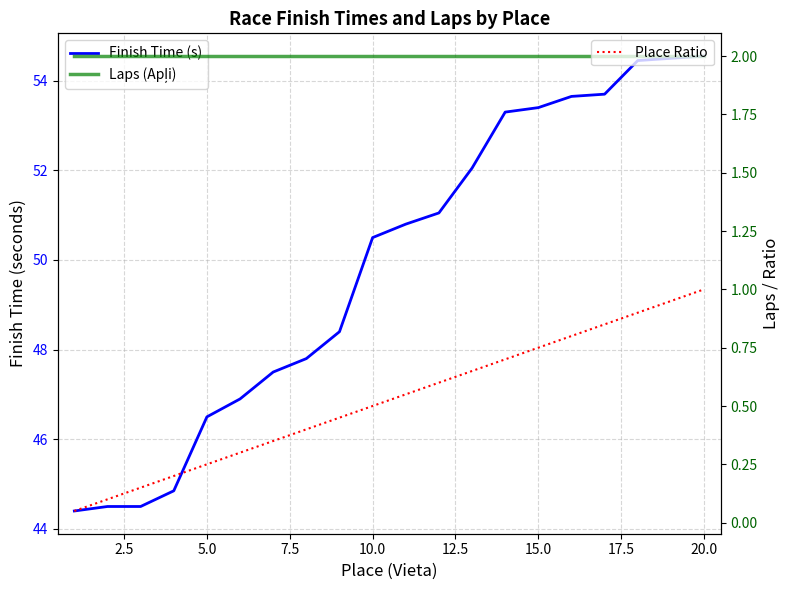

True or false: Finish Time (s) has more than 2 points higher than both neighbors.

False